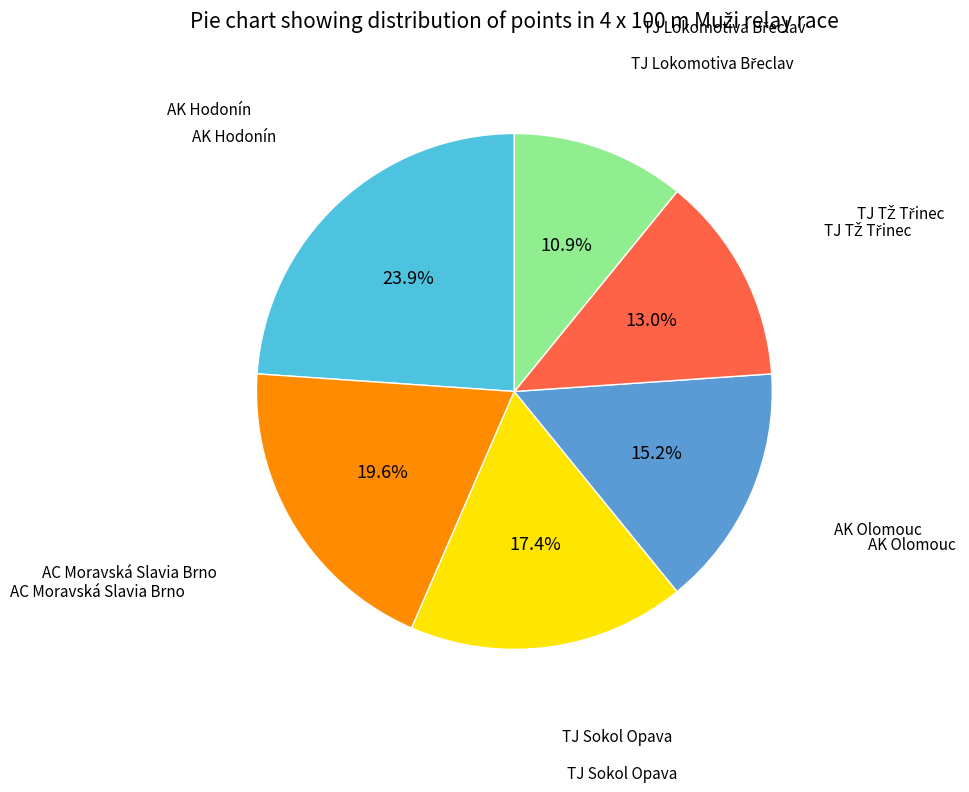

Is there a majority slice in this chart?

No